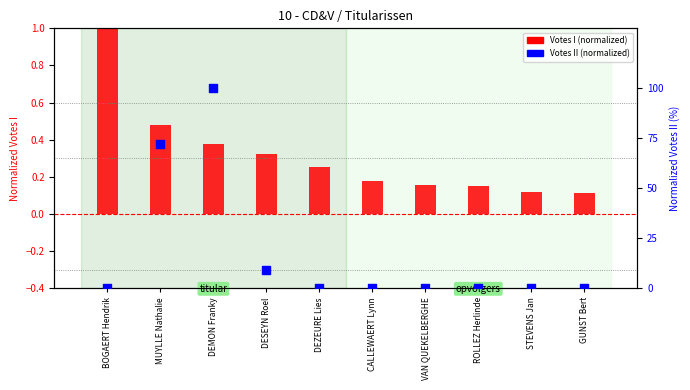

At which category is the sum across all series the highest?

DEMON Franky